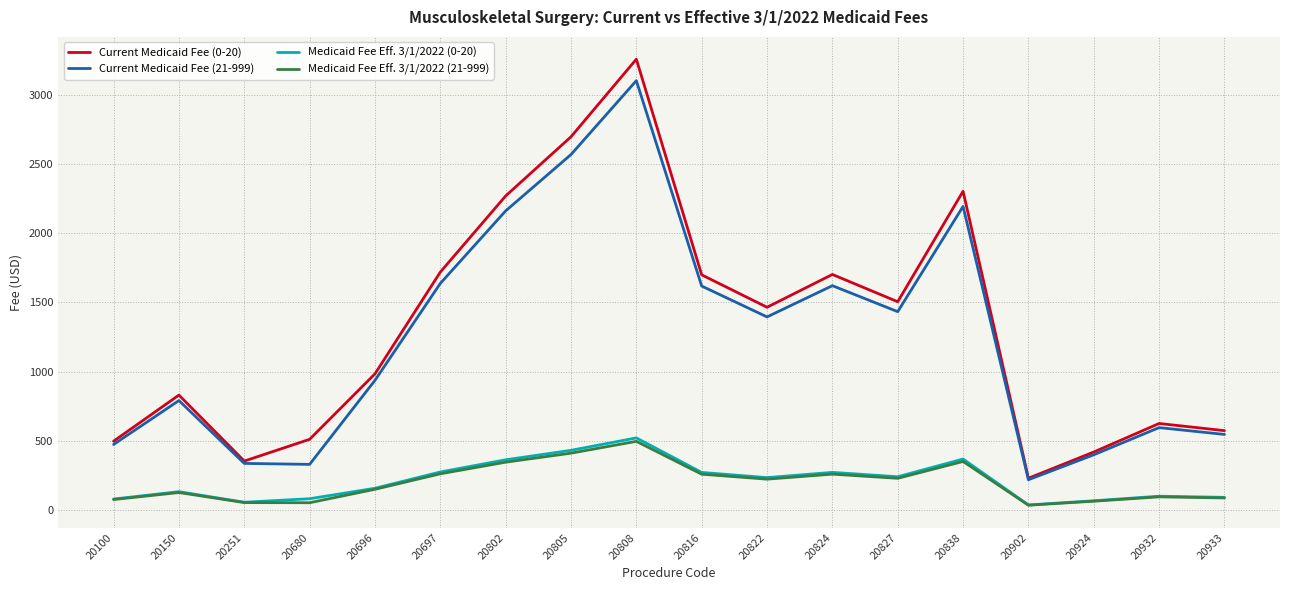

True or false: Medicaid Fee Eff. 3/1/2022 (0-20) has more than 0 points higher than both neighbors.

True